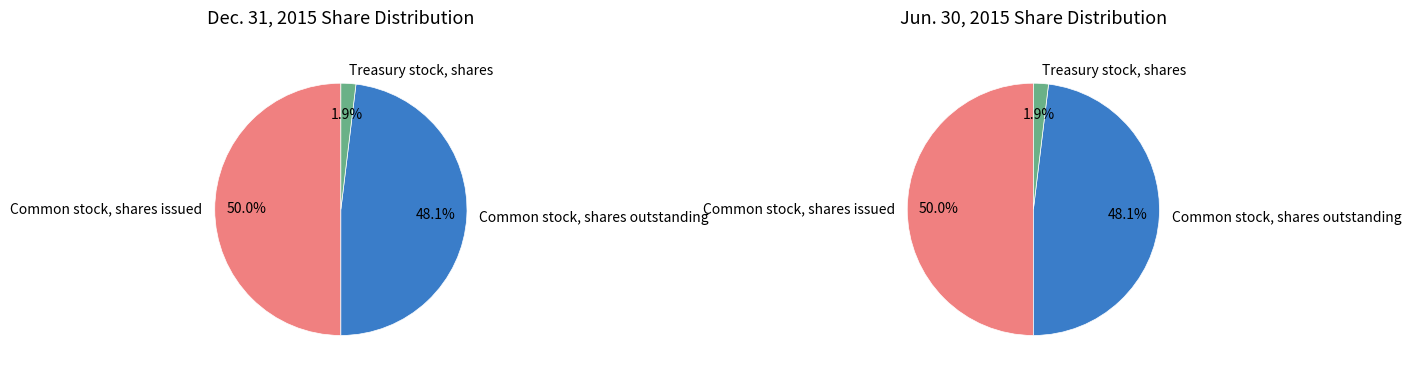

Which has a higher value, Common stock, shares outstanding or Treasury stock, shares?

Common stock, shares outstanding